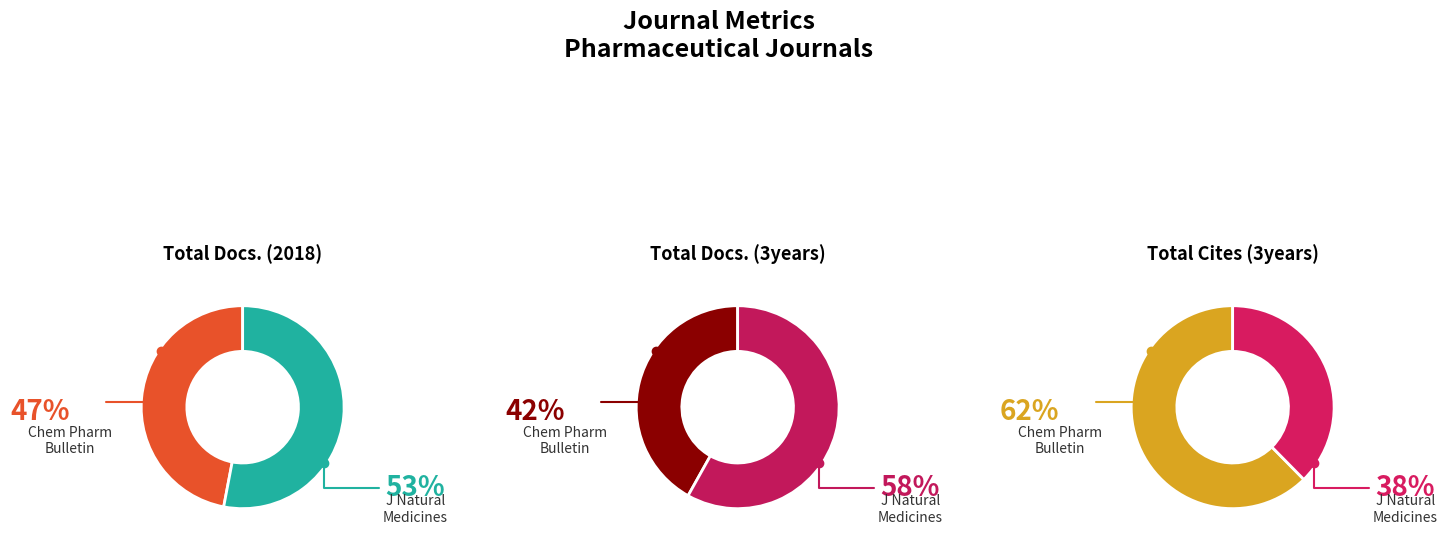

The Journal of Natural Medicines slice represents 72% of the pie. True or false?

False